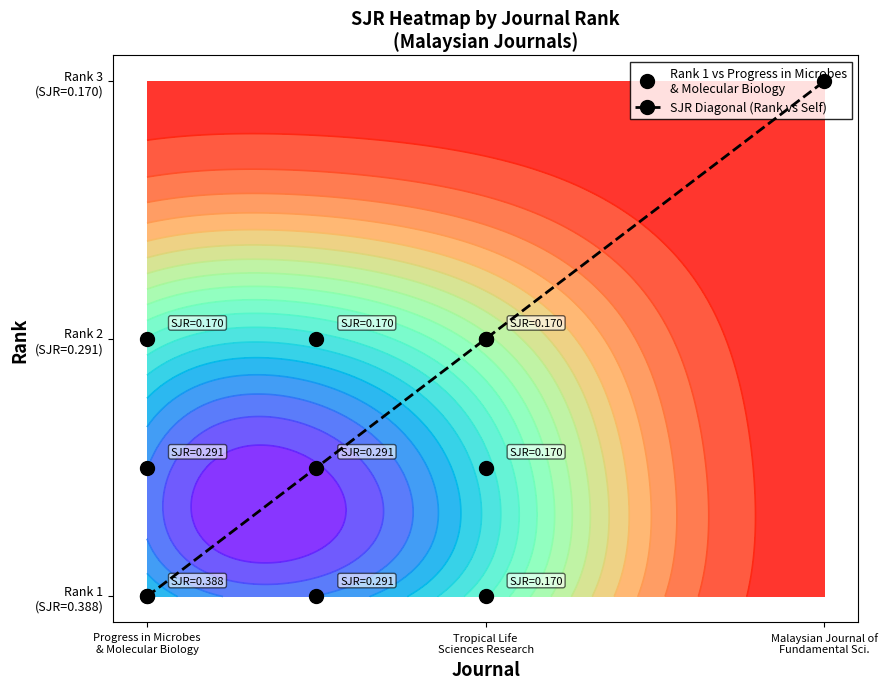

Where is the data nearest to the value 1?

Tropical Life
Sciences Research